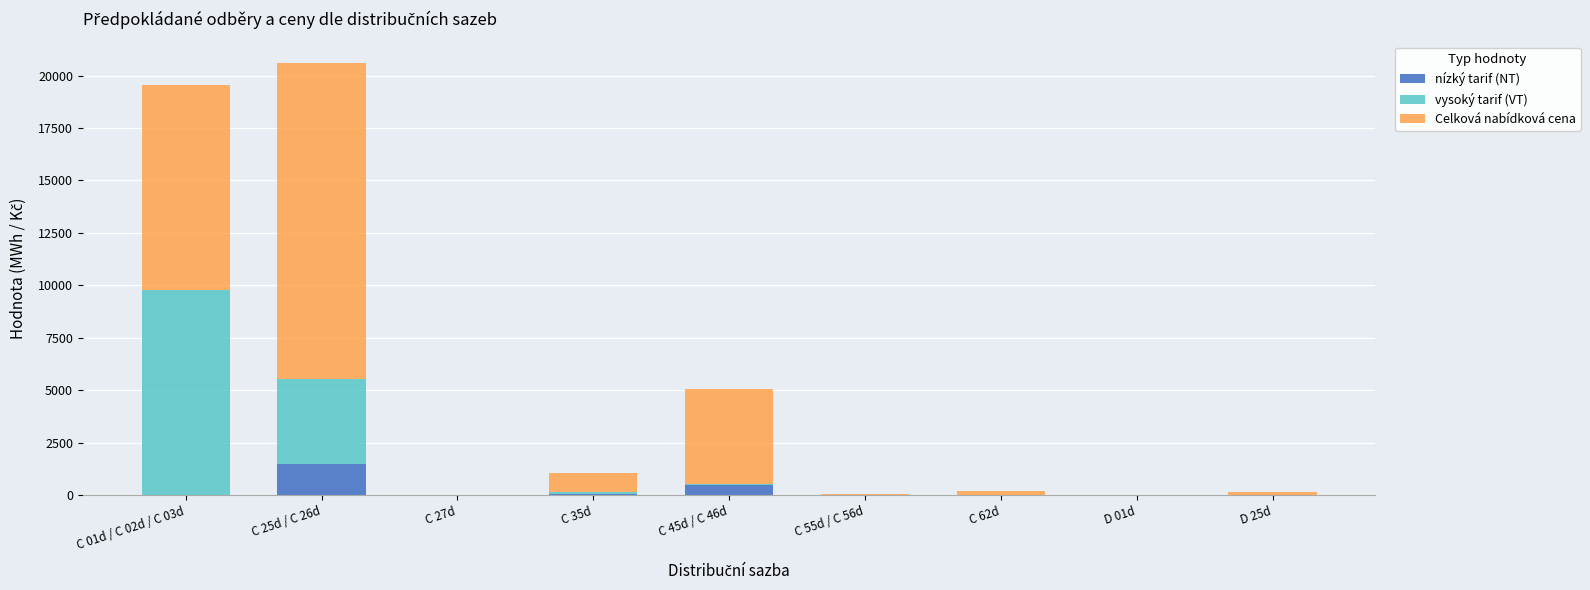

What is the maximum value for nízký tarif (NT)?

1502.3